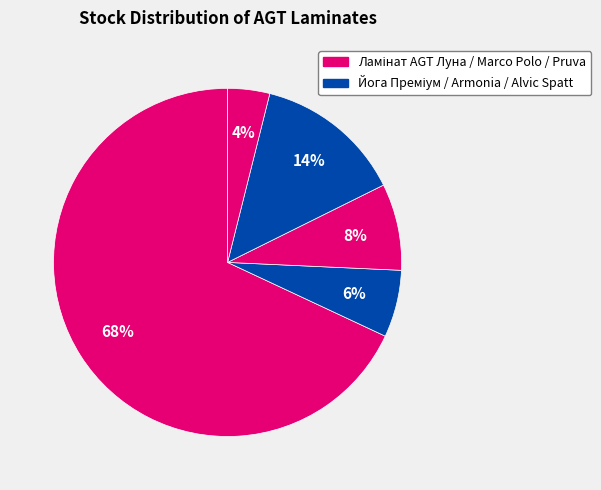

Which category accounts for the majority?

Ламінат AGT Луна